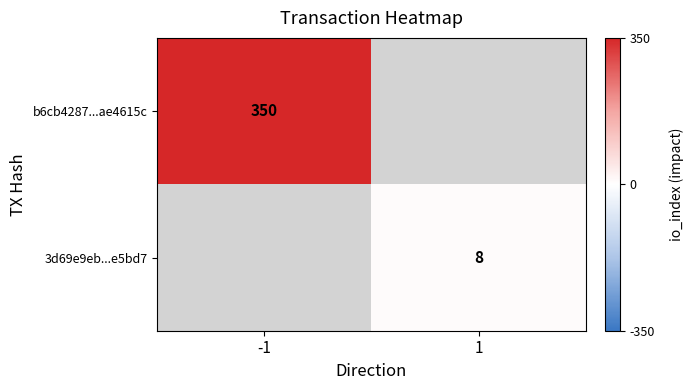

Count the number of categories in the chart.

2